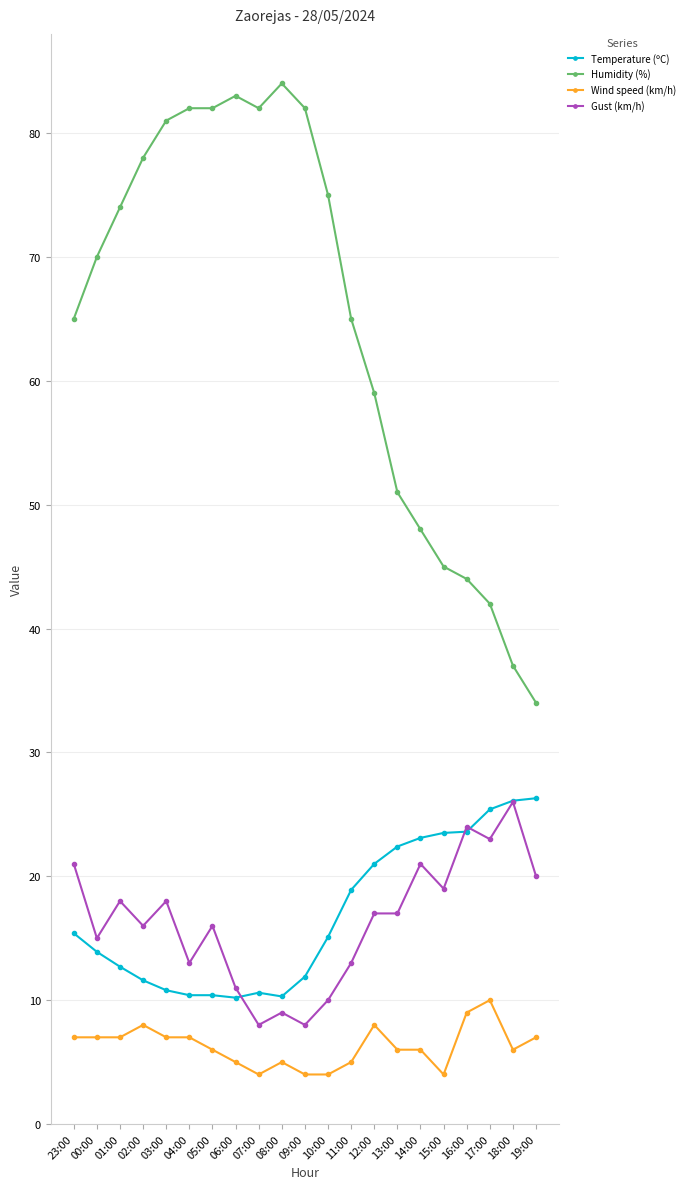

What is the label of the 21st point from the right?

23:00